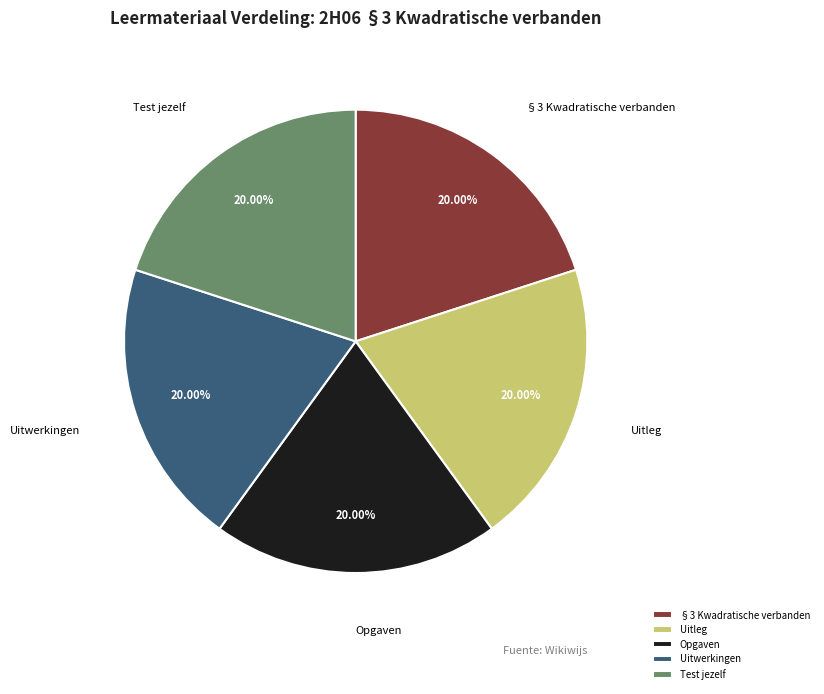

Approximately how many times larger is the value at Test jezelf compared to Uitleg?

1.0